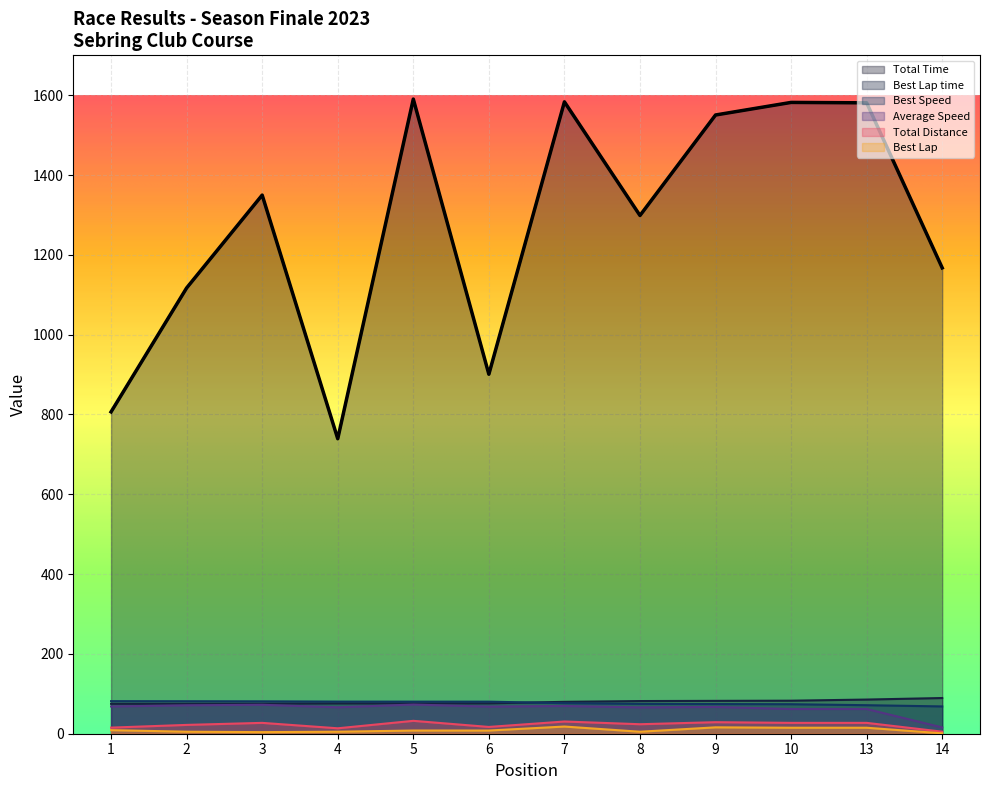

List the labels in order of Best Speed value, largest first.

1, 2, 3, 4, 5, 6, 7, 8, 9, 10, 13, 14